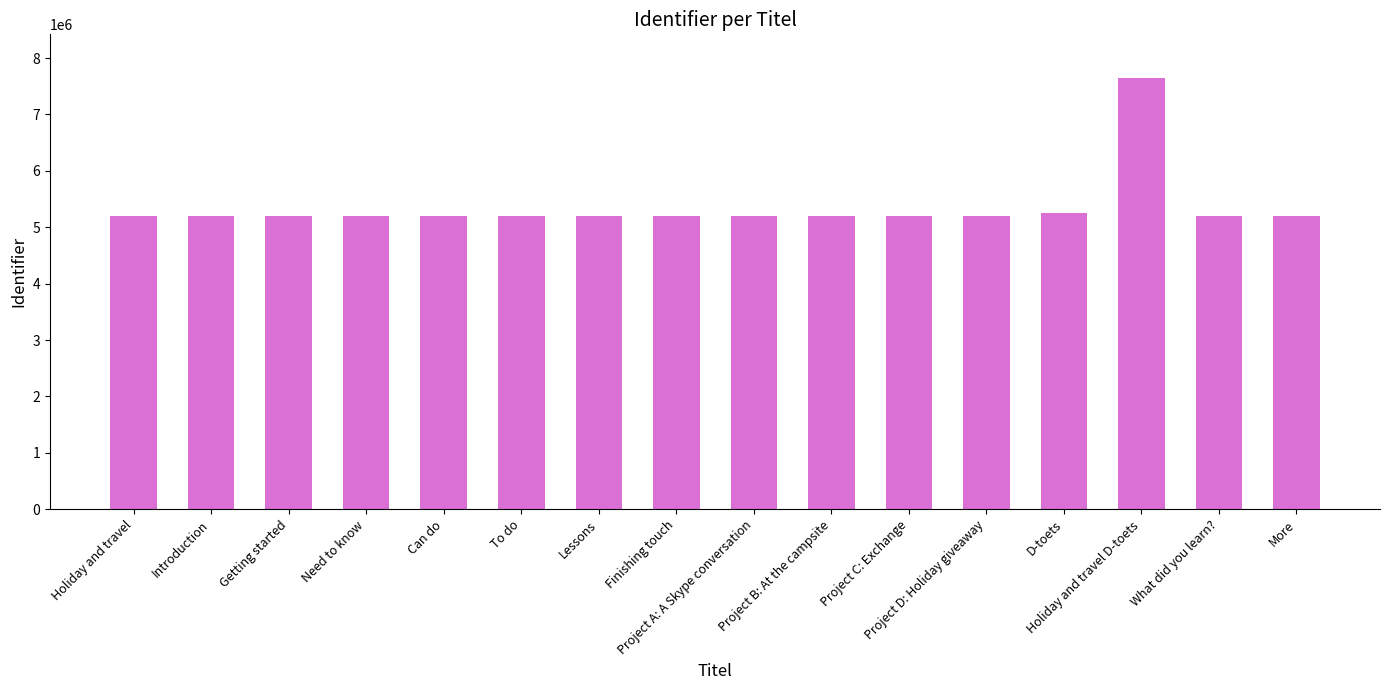

What is the approximate value at Project B: At the campsite?

5204896